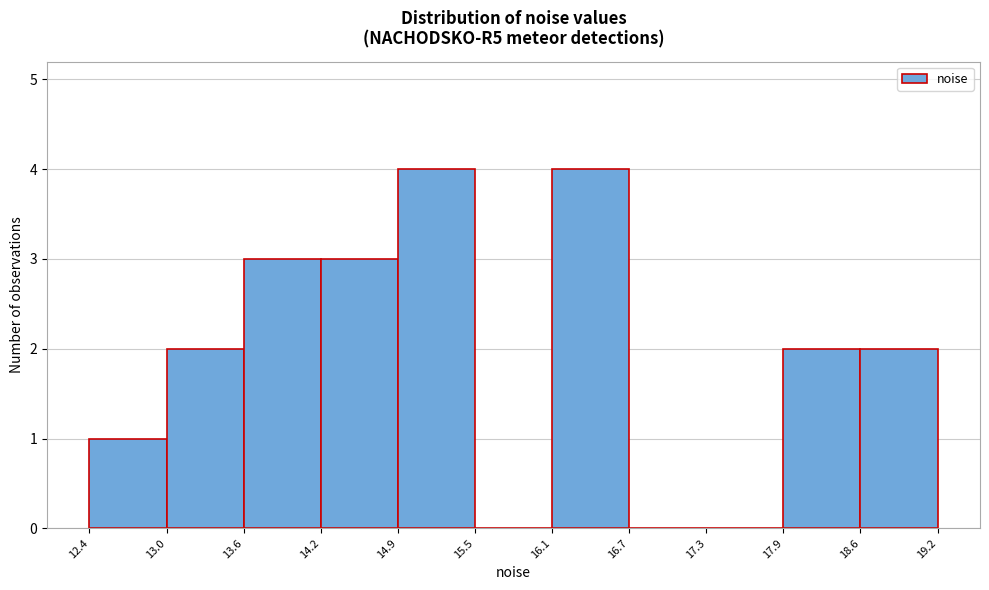

Reading left to right, list every bar in this chart as the range it spans on the x-axis followed by its height. The values are not printed on the chart, so give them approximately, as read against the axis.

12.4 to 13.0: 1
13.0 to 13.6: 2
13.6 to 14.2: 3
14.2 to 14.9: 3
14.9 to 15.5: 4
15.5 to 16.1: 0
16.1 to 16.7: 4
16.7 to 17.3: 0
17.3 to 17.9: 0
17.9 to 18.6: 2
18.6 to 19.2: 2